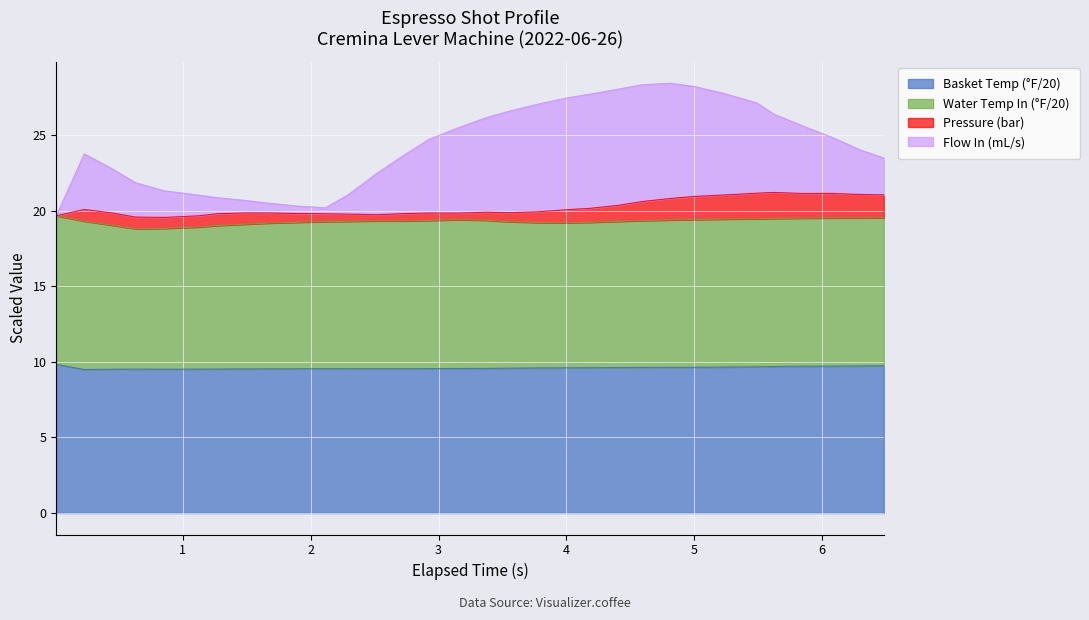

What is the maximum value for Basket Temp (°F/20)?

9.8